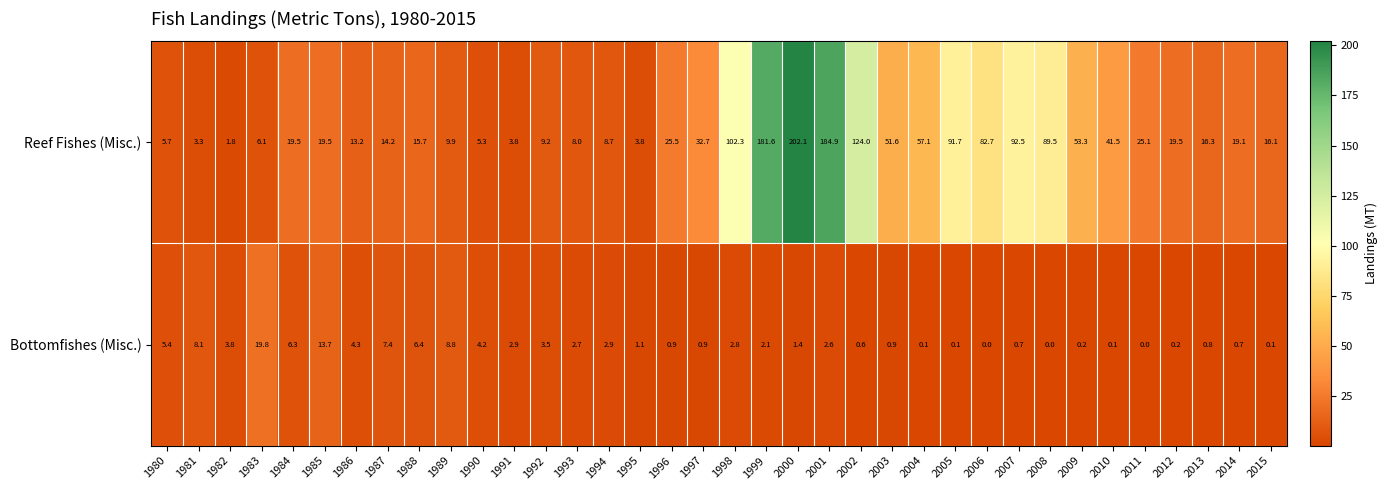

True or false: Reef Fishes (Misc.) has a value of 16.9 at 1989.

False